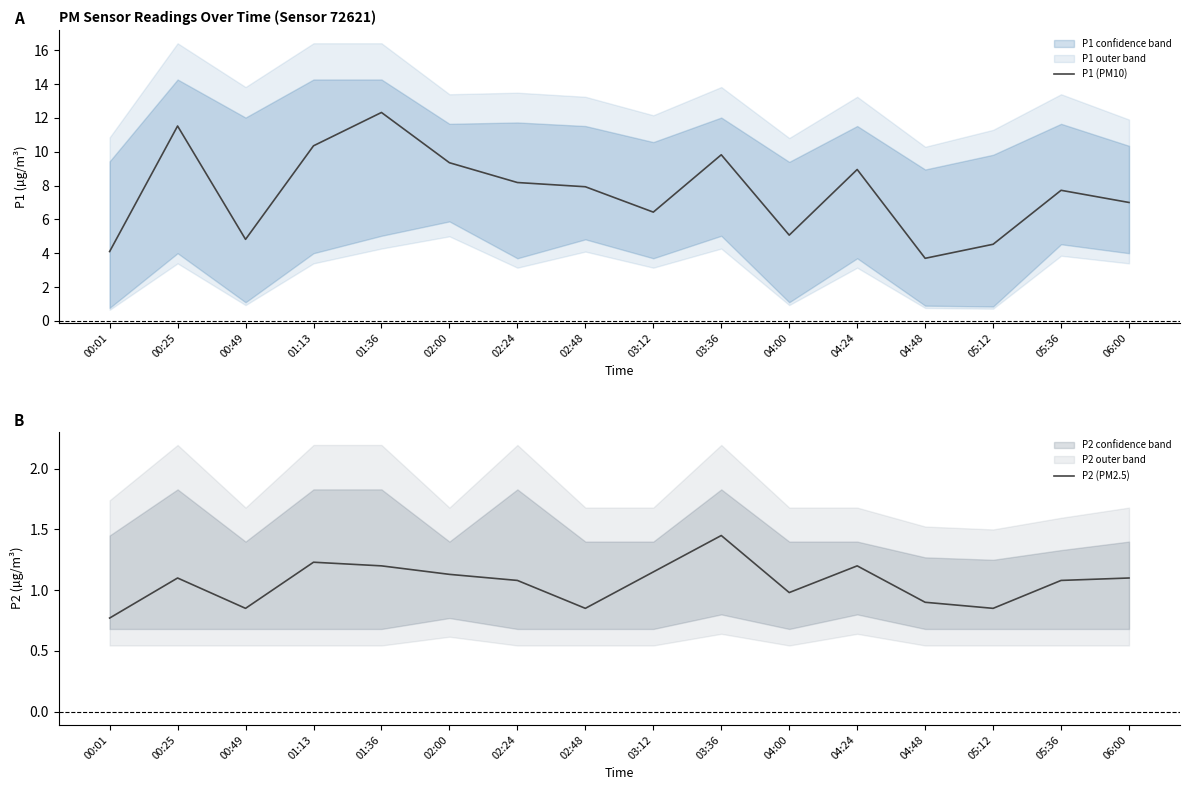

Is this an area chart (filled region under the line)?

No